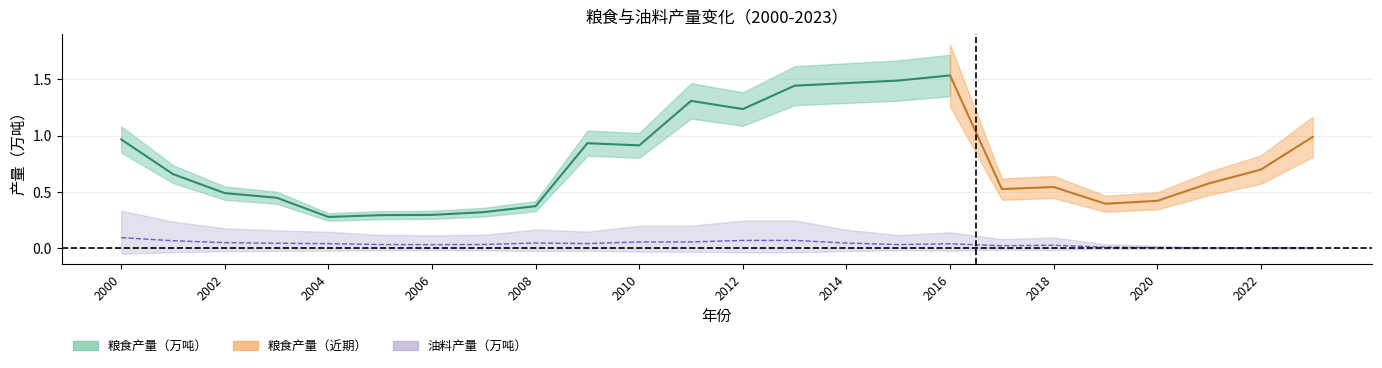

At which label is the value closest to 0?

2021